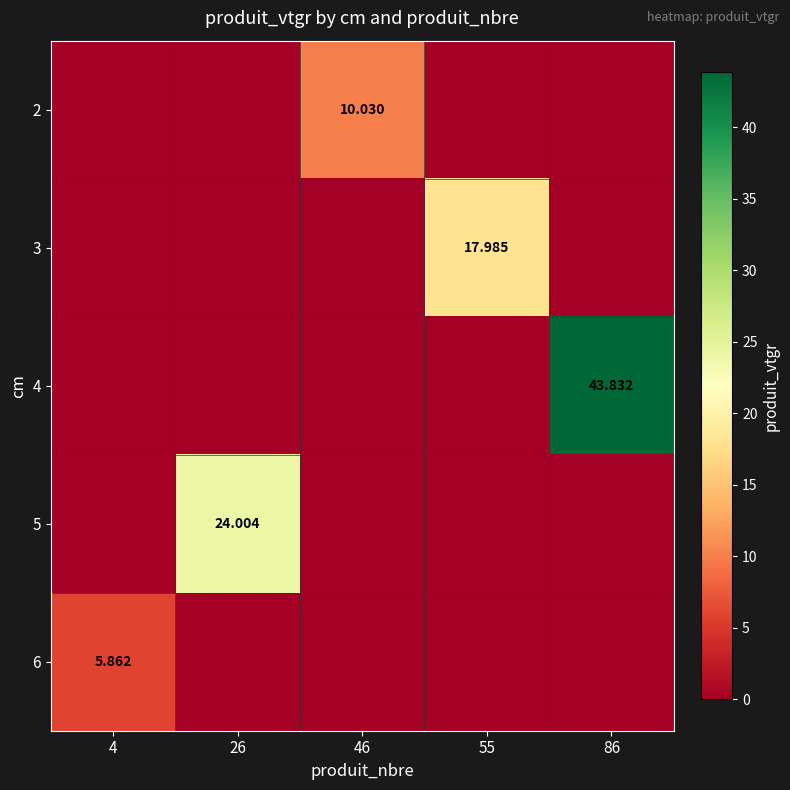

The 3 series shows 0.0 at 4. True or false?

True